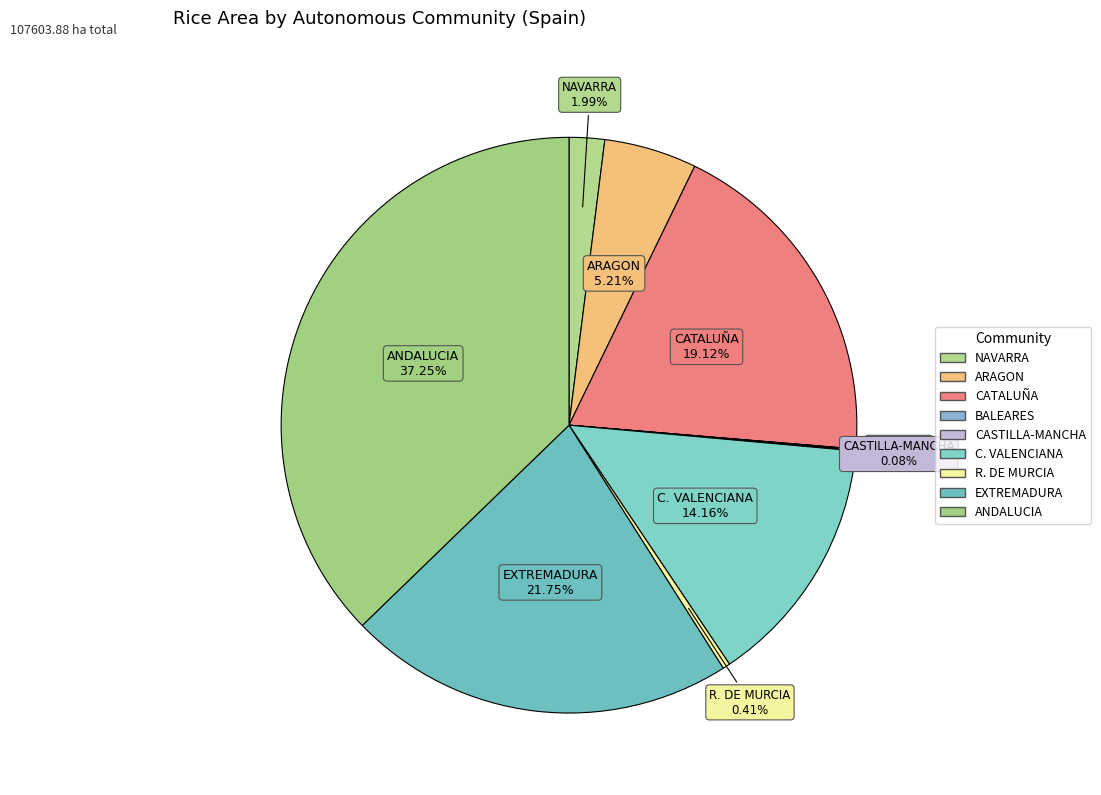

What is the largest slice in the pie chart?

ANDALUCIA